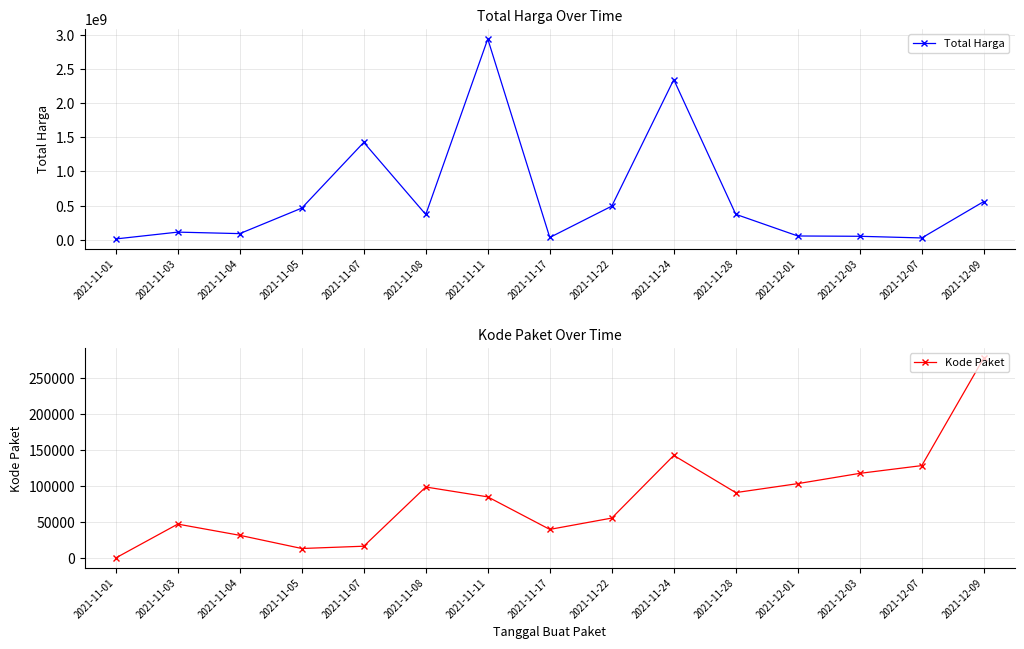

The value of Total Harga at 2021-11-07 is 1425867900. True or false?

True